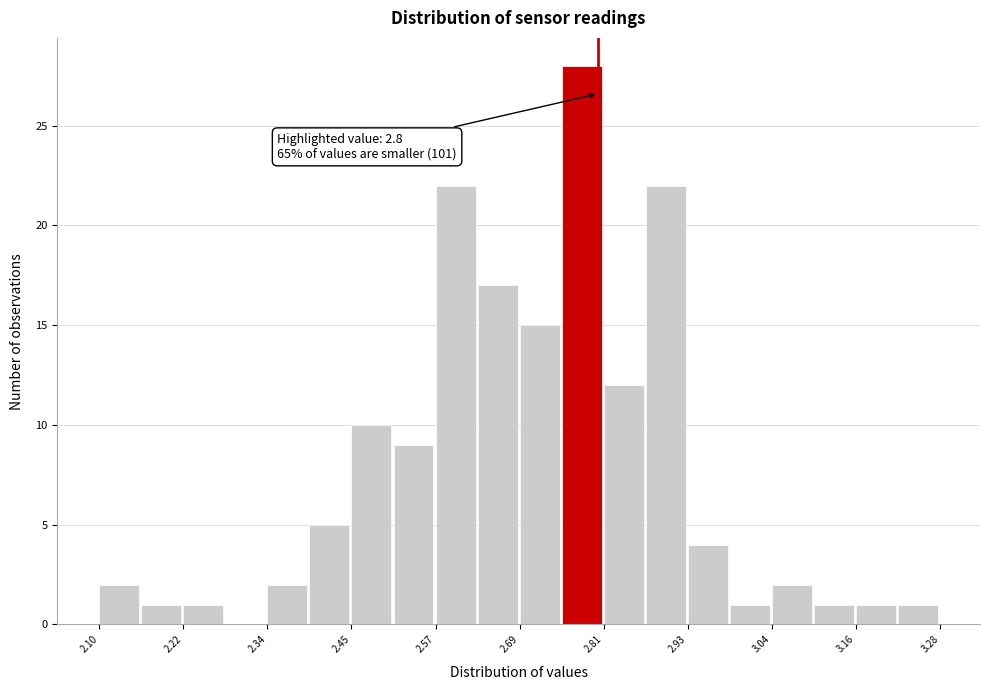

Read against the x-axis, roughly where is the centre of the tallest bar?

2.78